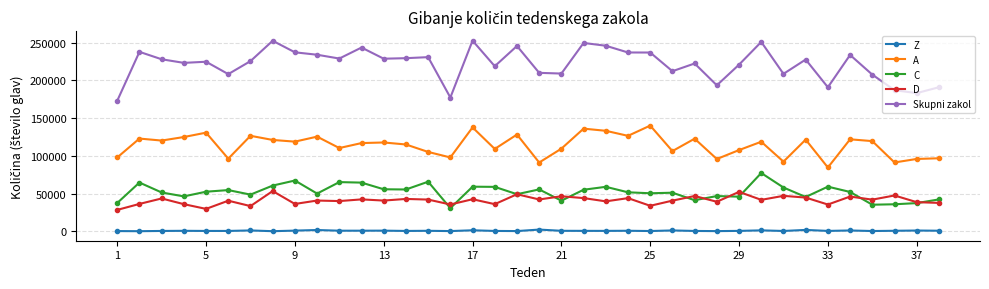

True or false: Skupni zakol and C cross at least once.

False